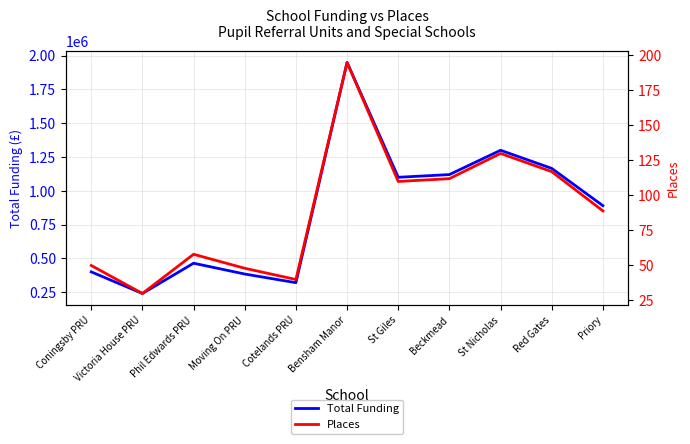

How many distinct data groups are displayed?

2